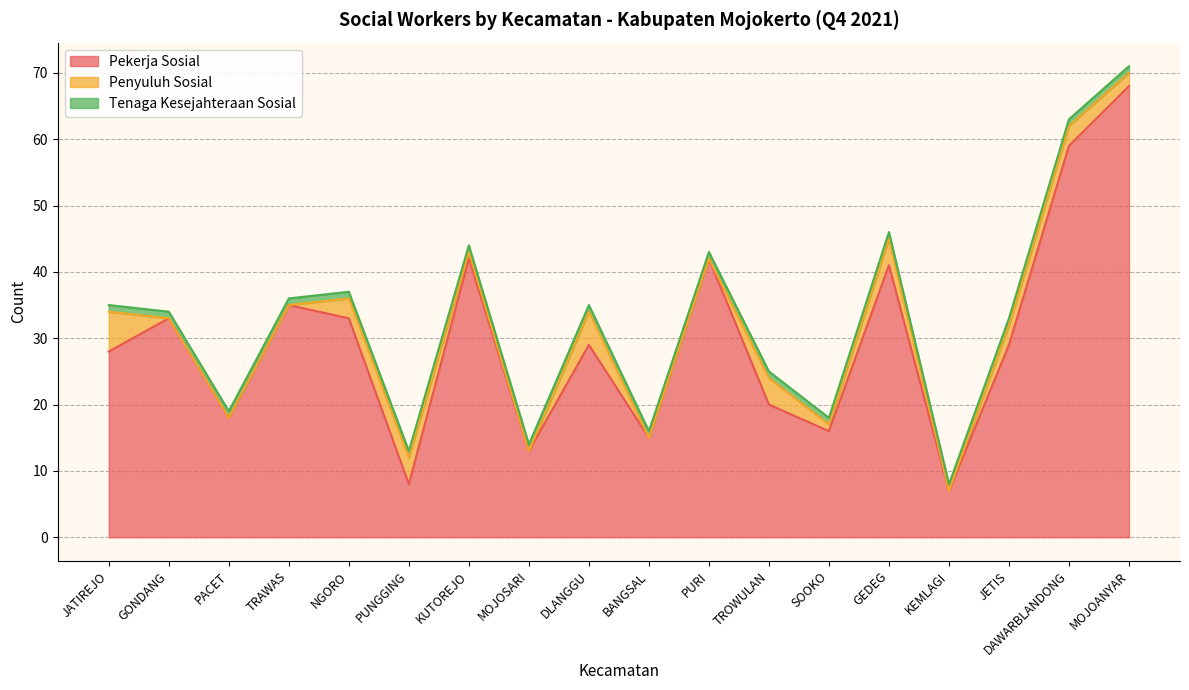

What is the average value of the pekerja_sosial series?

30